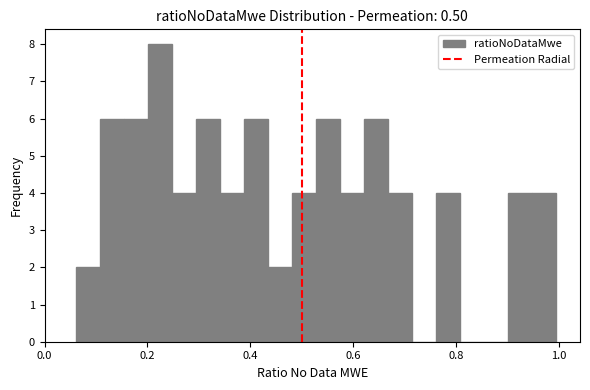

Around what value on the x-axis is the tallest bar? Give the approximate position of its centre, as read against the axis.

0.22